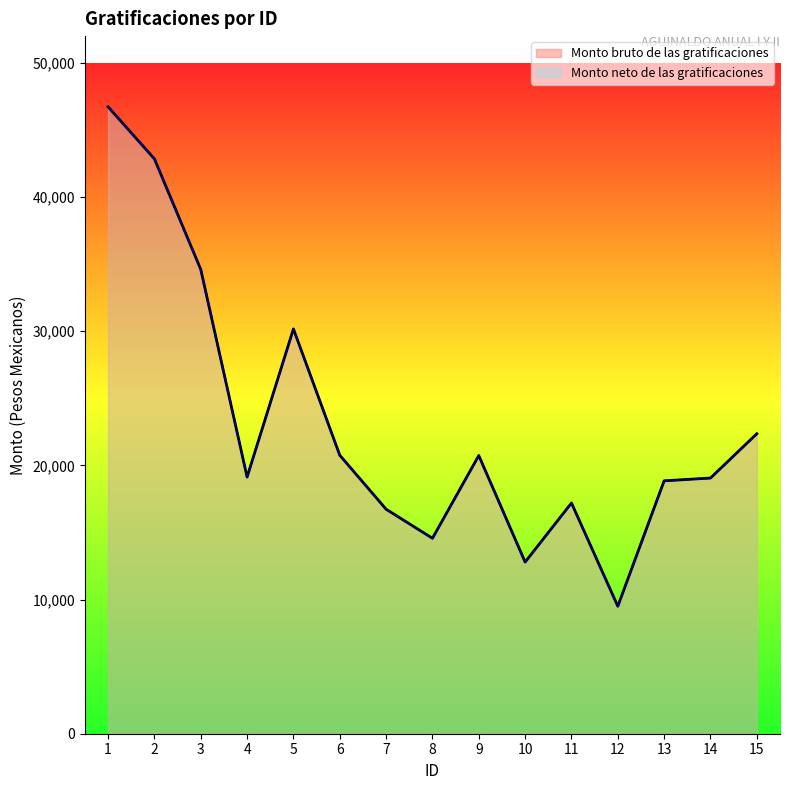

What is the value of the Monto neto de las gratificaciones point at the 4th from the left?

19132.3